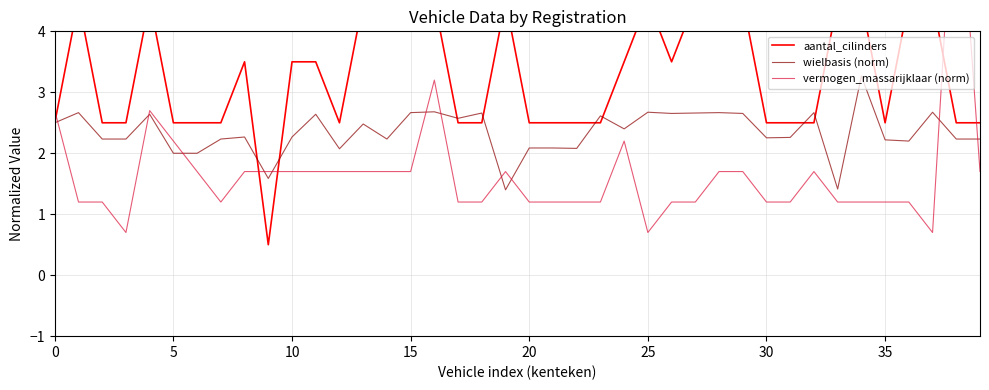

List the series in order of their overall mean, highest first.

aantal_cilinders, wielbasis (norm), vermogen_massarijklaar (norm)